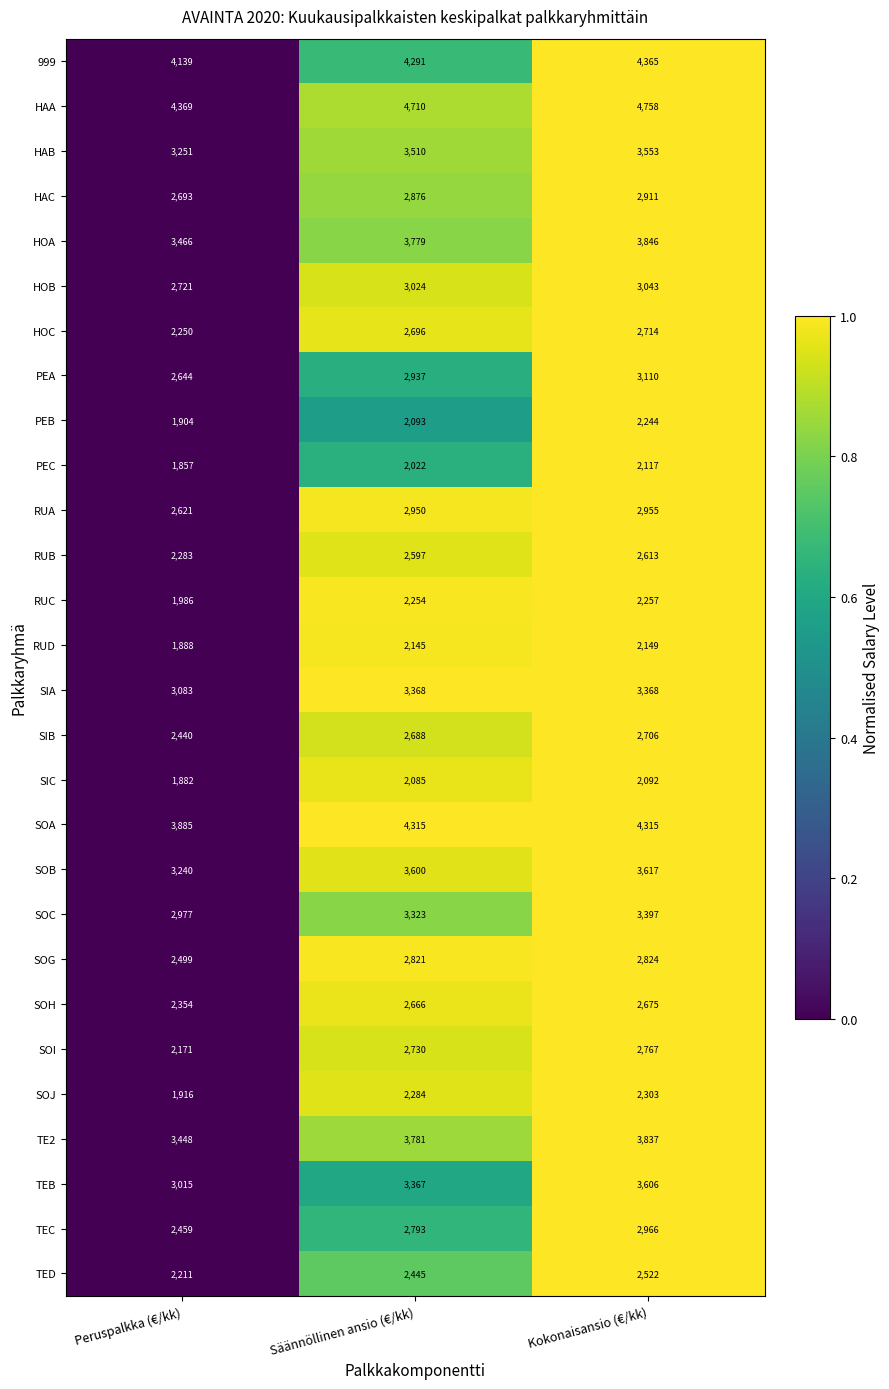

What is the difference between the second highest and minimum values in the HOC series?

446